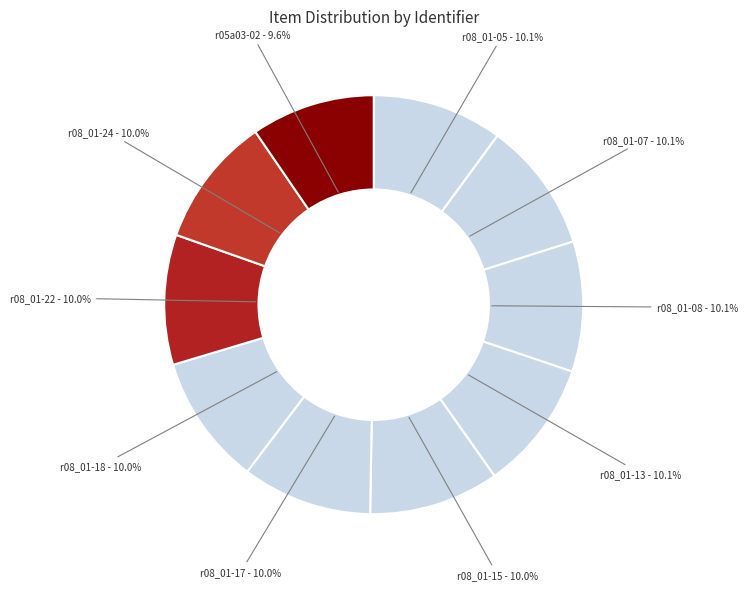

Is there a majority slice in this chart?

No